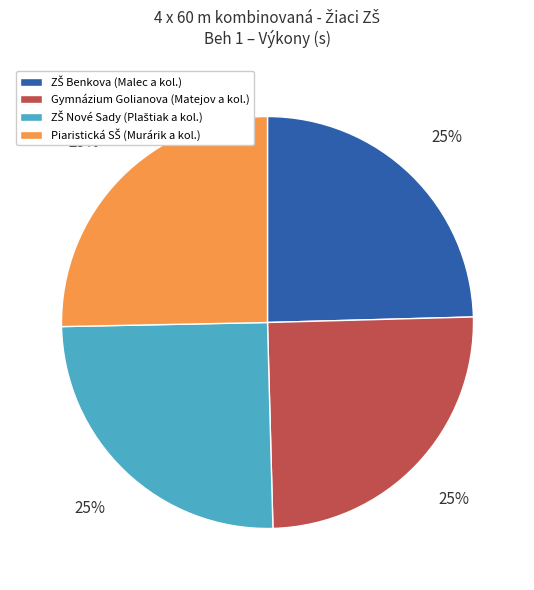

Is there a majority slice in this chart?

No